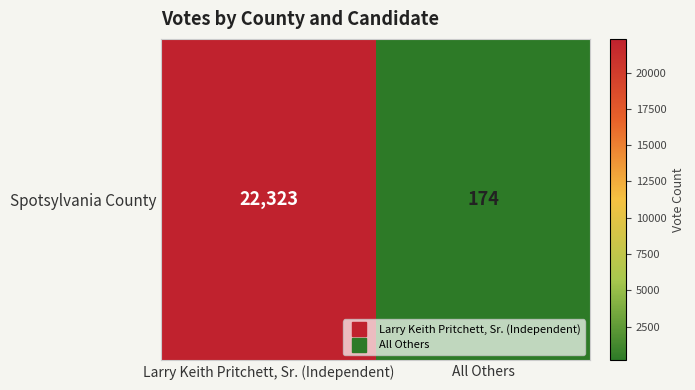

What is the maximum value shown in the chart?

22323